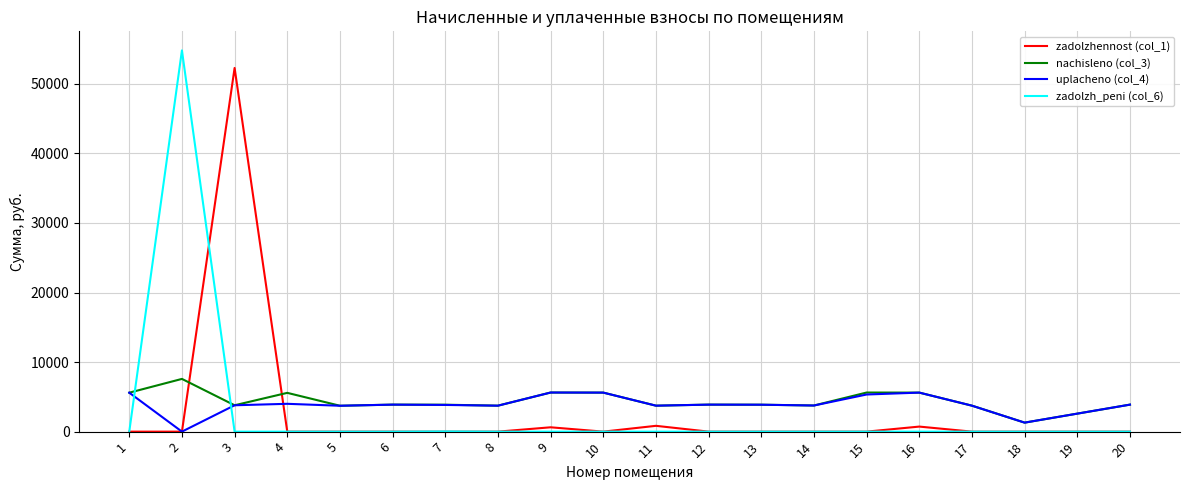

How many lines are shown in the chart?

4